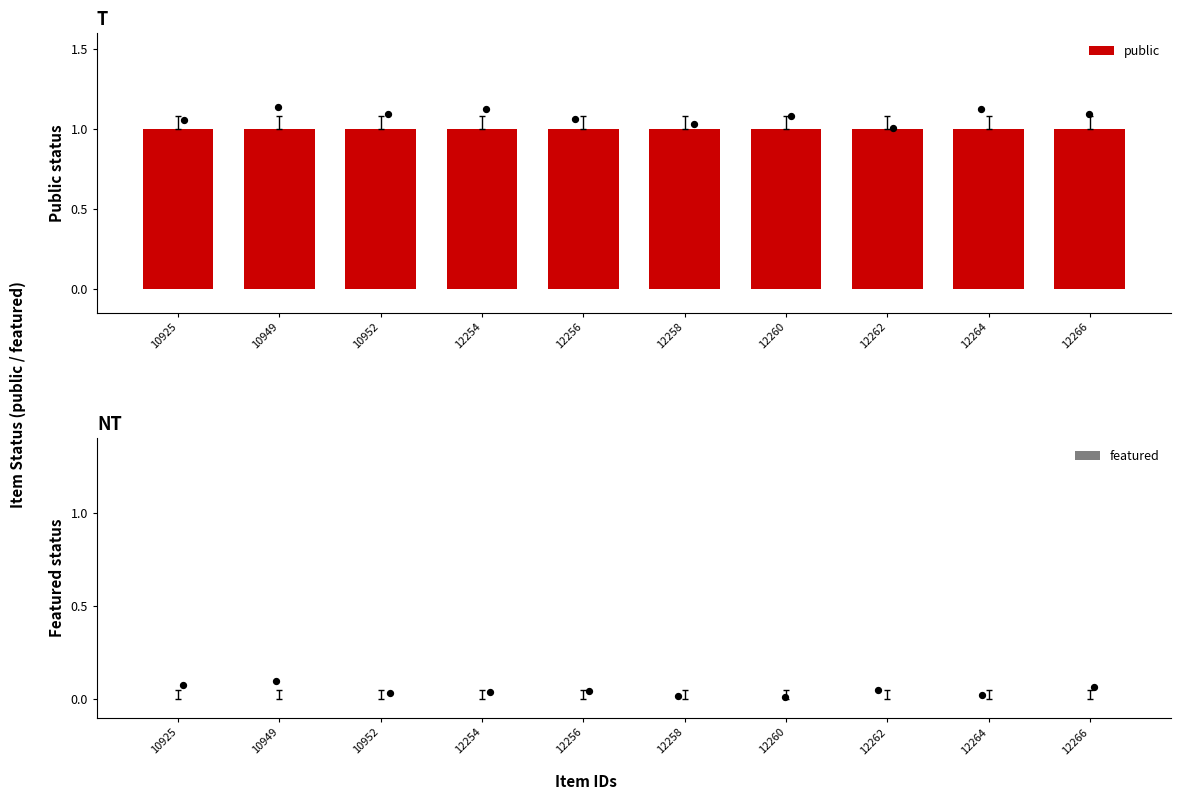

Which series reaches the minimum Y coordinate?

featured